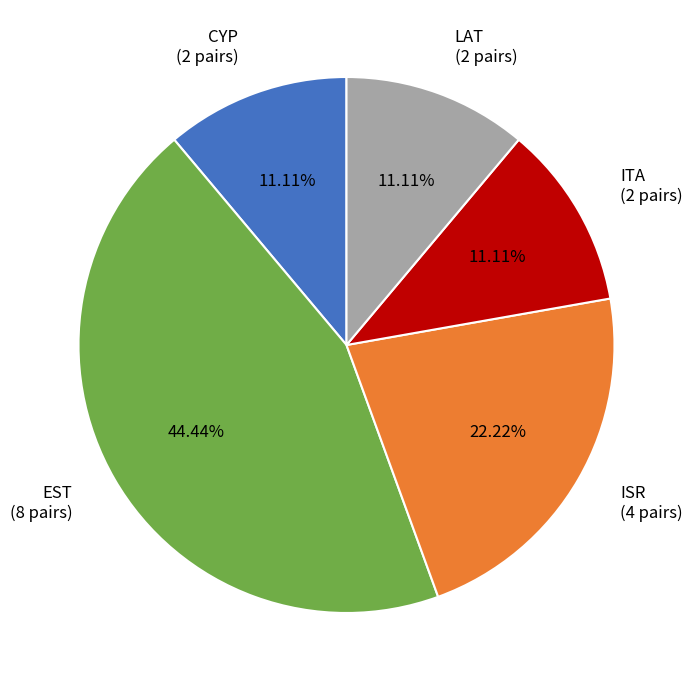

Does ITA represent more than half of the total?

No